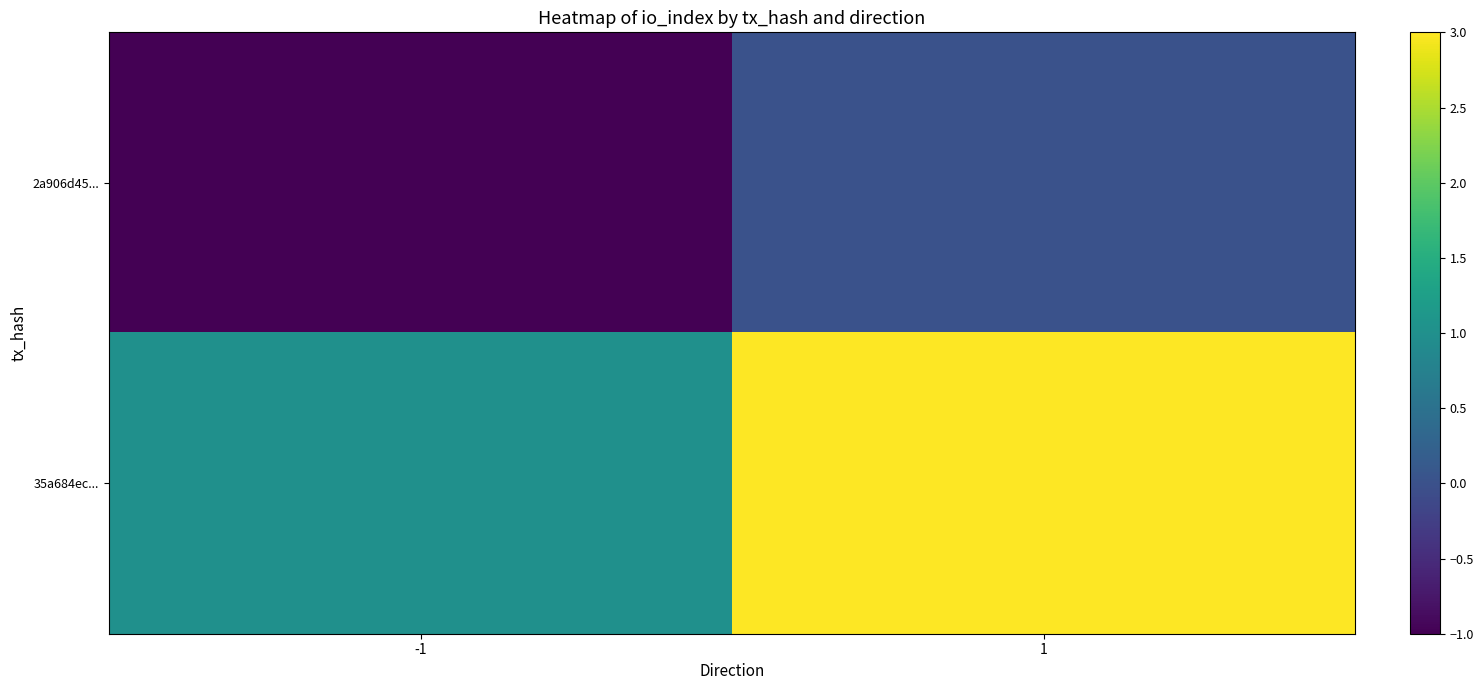

Reading left to right, what are all the values shown in this chart?

2a906d45...: -1=-1	1=0
35a684ec...: -1=1	1=3